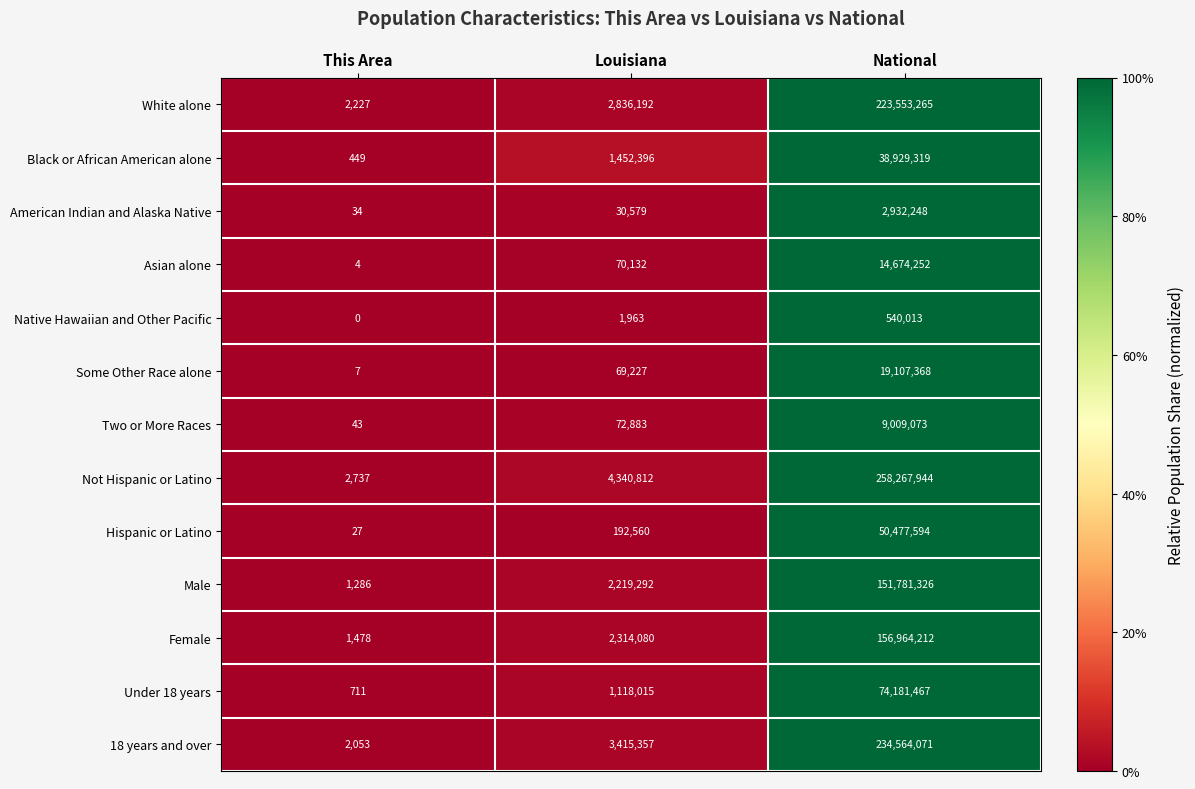

What is the sum of all Under 18 years values?

75300193